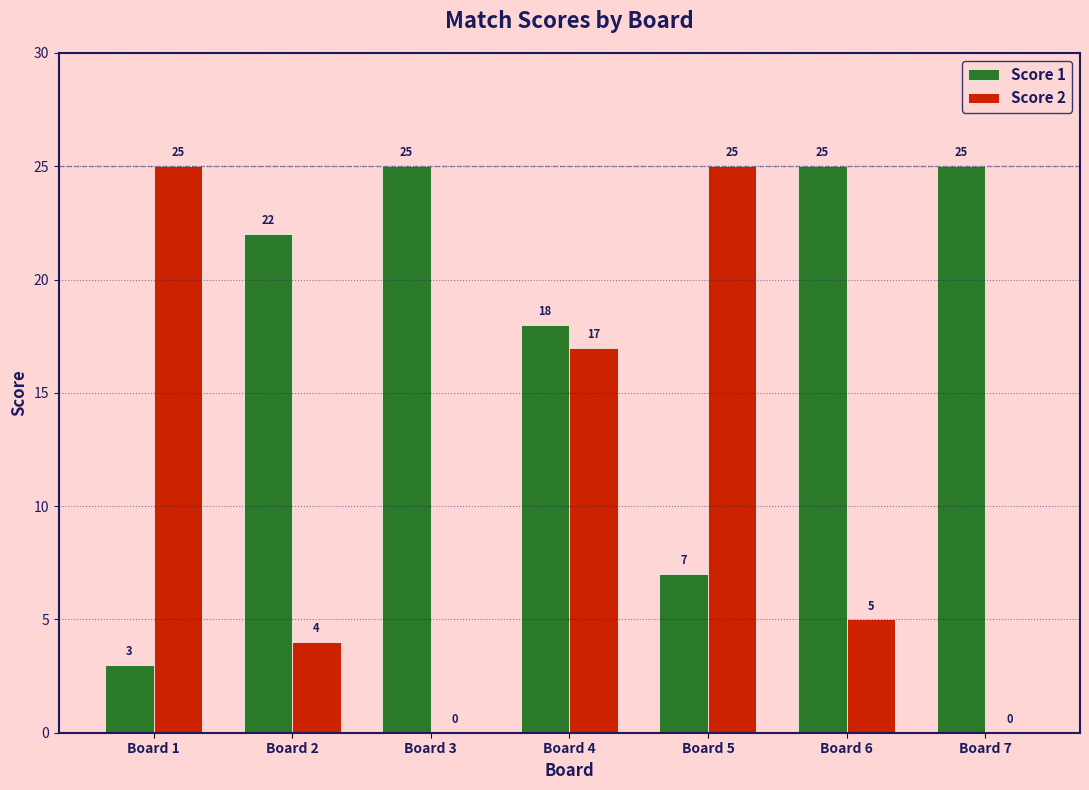

Reading left to right, what are all the values shown in this chart?

Score 1: Board 1=3	Board 2=22	Board 3=25	Board 4=18	Board 5=7	Board 6=25	Board 7=25
Score 2: Board 1=25	Board 2=4	Board 3=0	Board 4=17	Board 5=25	Board 6=5	Board 7=0